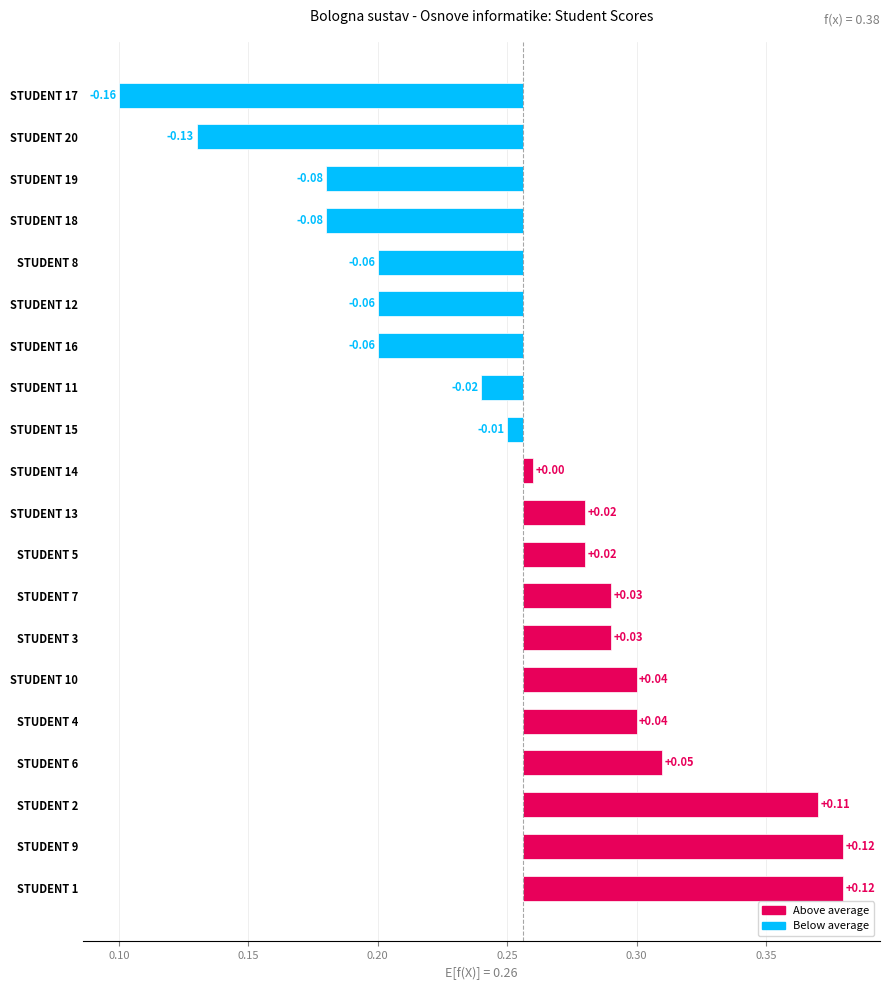

How many categories are shown in the chart?

20